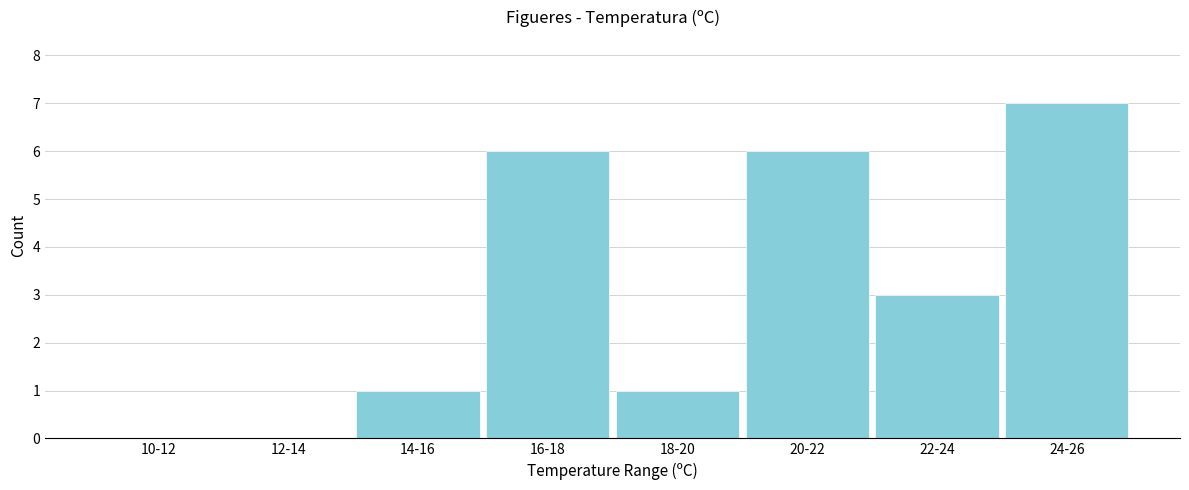

Reading left to right, extract all data points from this chart.

10-12=0	12-14=0	14-16=1	16-18=6	18-20=1	20-22=6	22-24=3	24-26=7